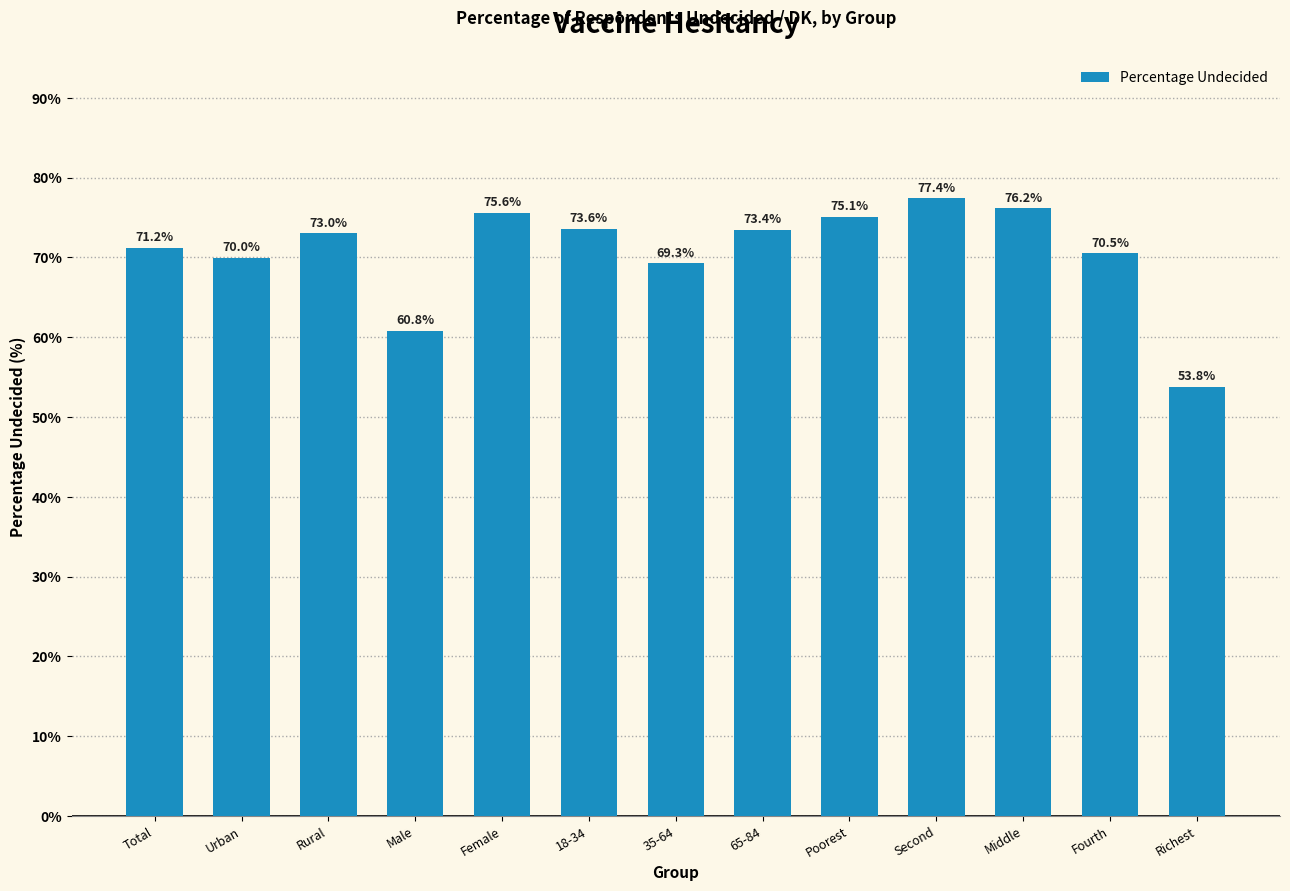

Reading left to right, what are all the values shown in this chart?

71.2	70.0	73.0	60.8	75.6	73.6	69.3	73.4	75.1	77.4	76.2	70.5	53.8